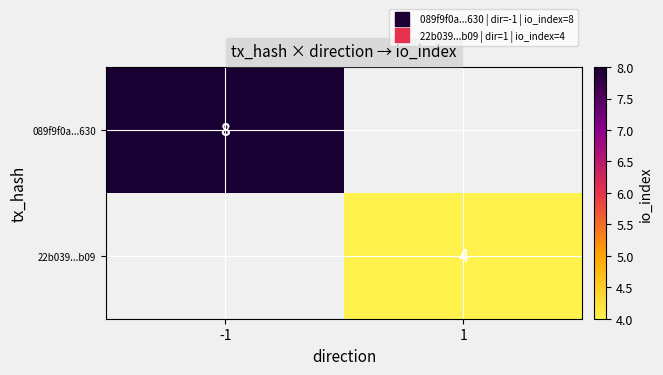

Is the value of 22b039...b09 at 1 greater than the value of 089f9f0a...630 at 1?

No